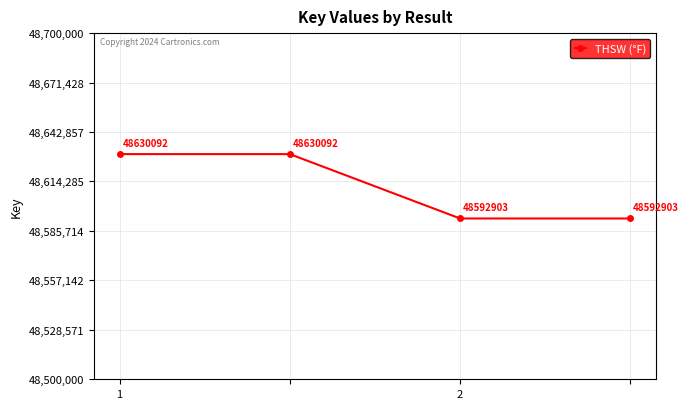

What is the average value?

48611498